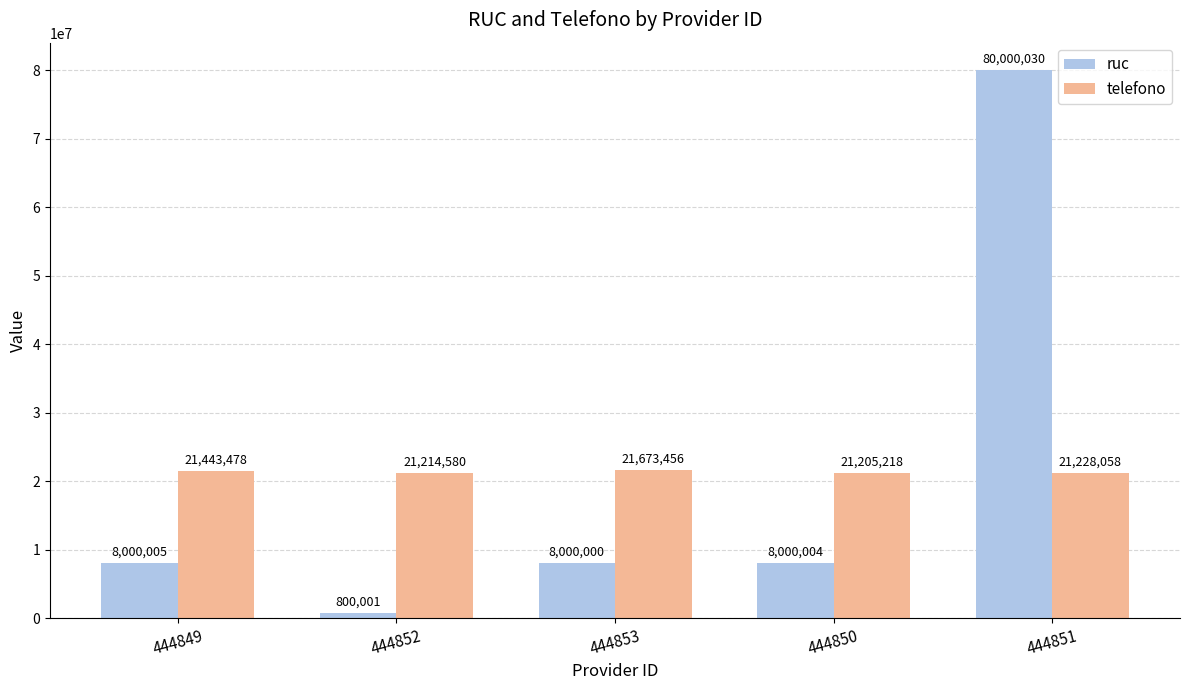

What is the approximate value of telefono at 444851?

21228058